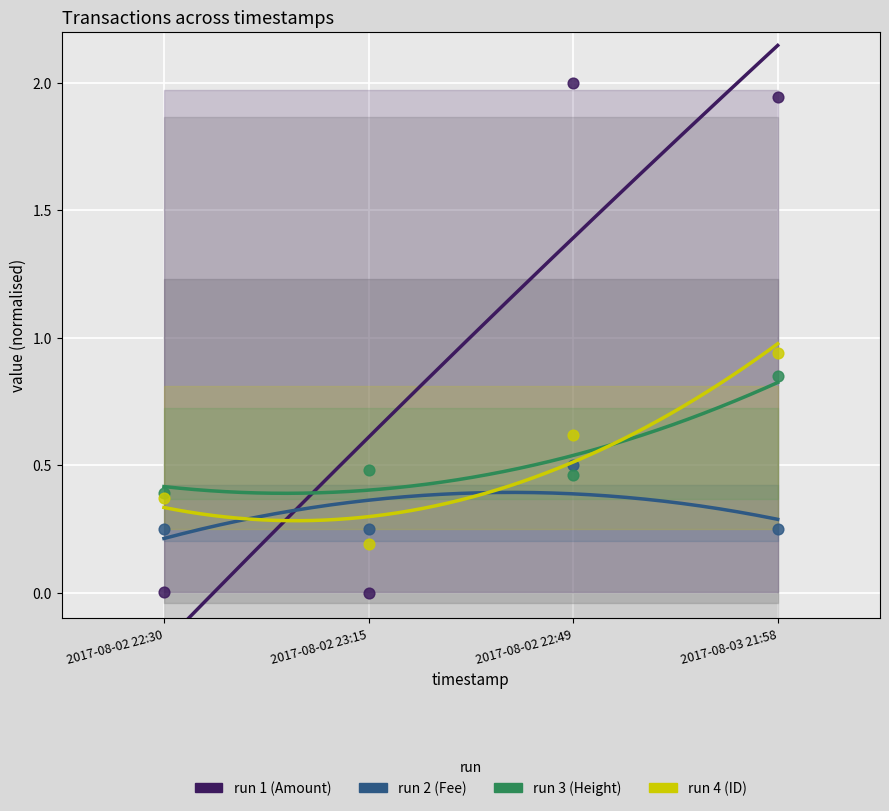

At which category is the sum across all series the highest?

2017-08-03 21:58